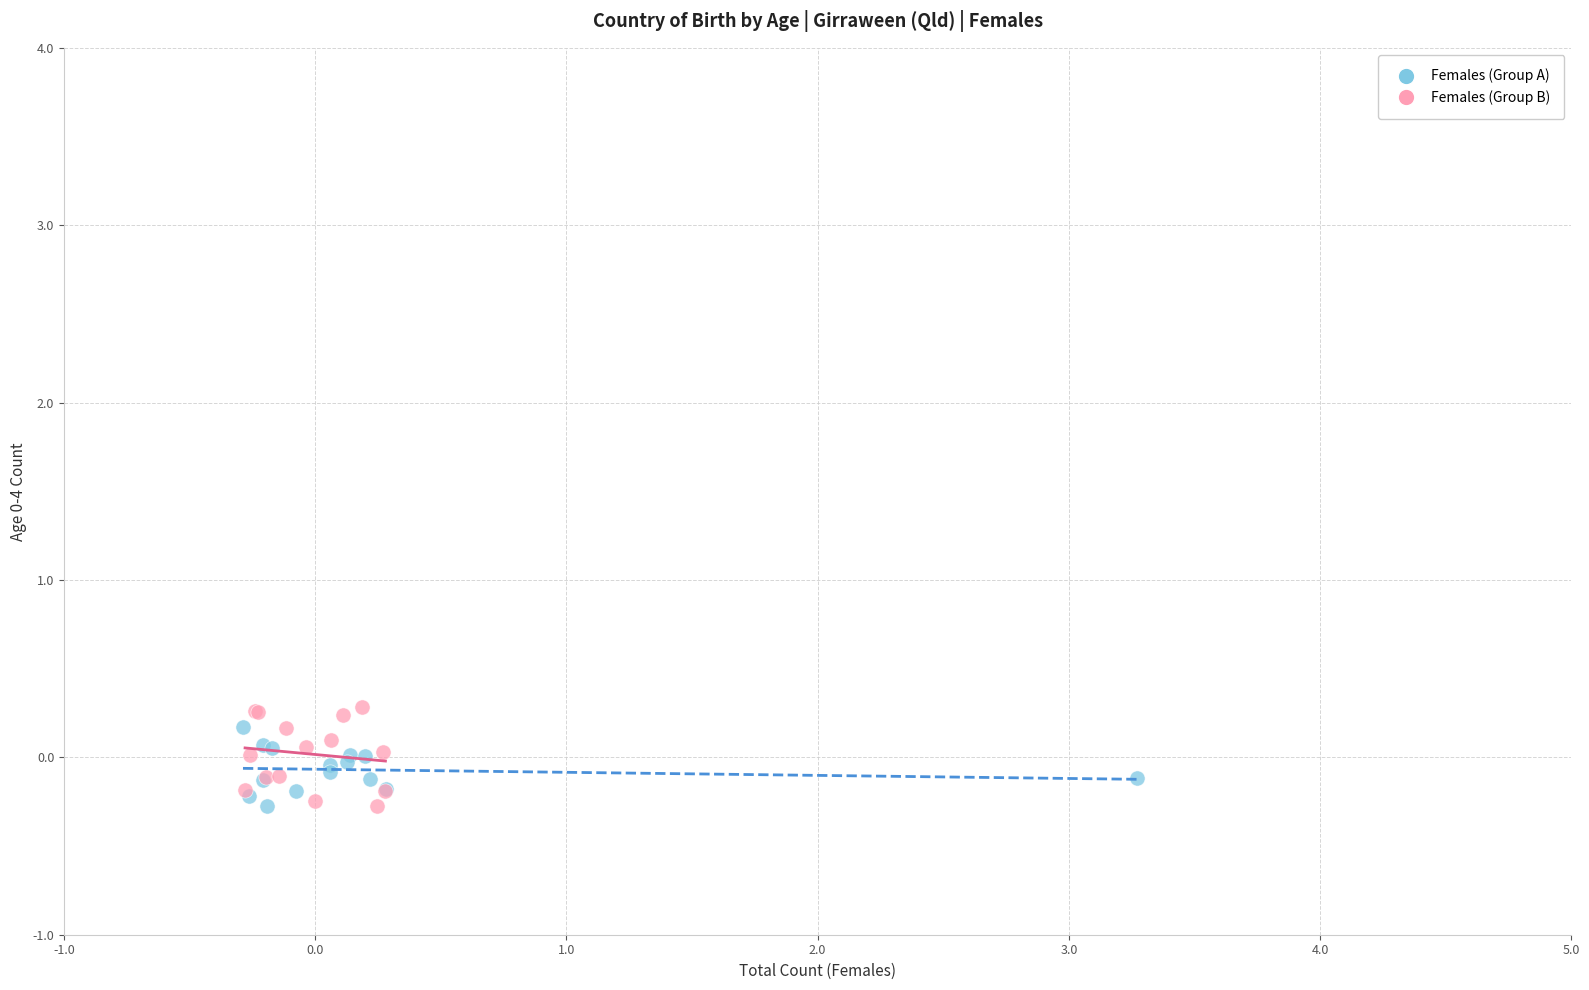

Which series has the largest Y range (max minus min)?

Females (Group B)